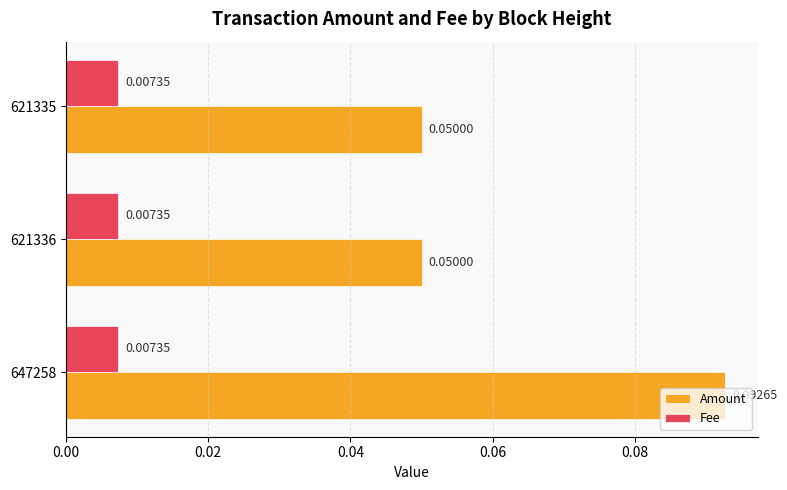

Is the value of Fee at 621336 greater than the value of Amount at 647258?

No